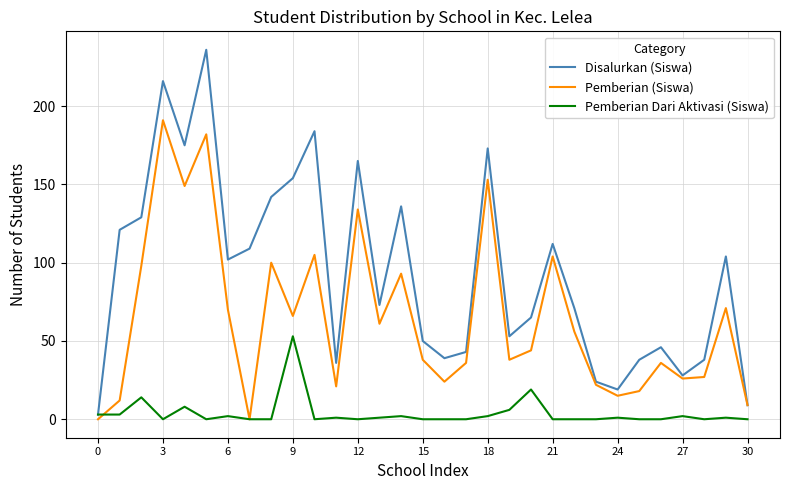

What is the maximum value shown in the chart?

236